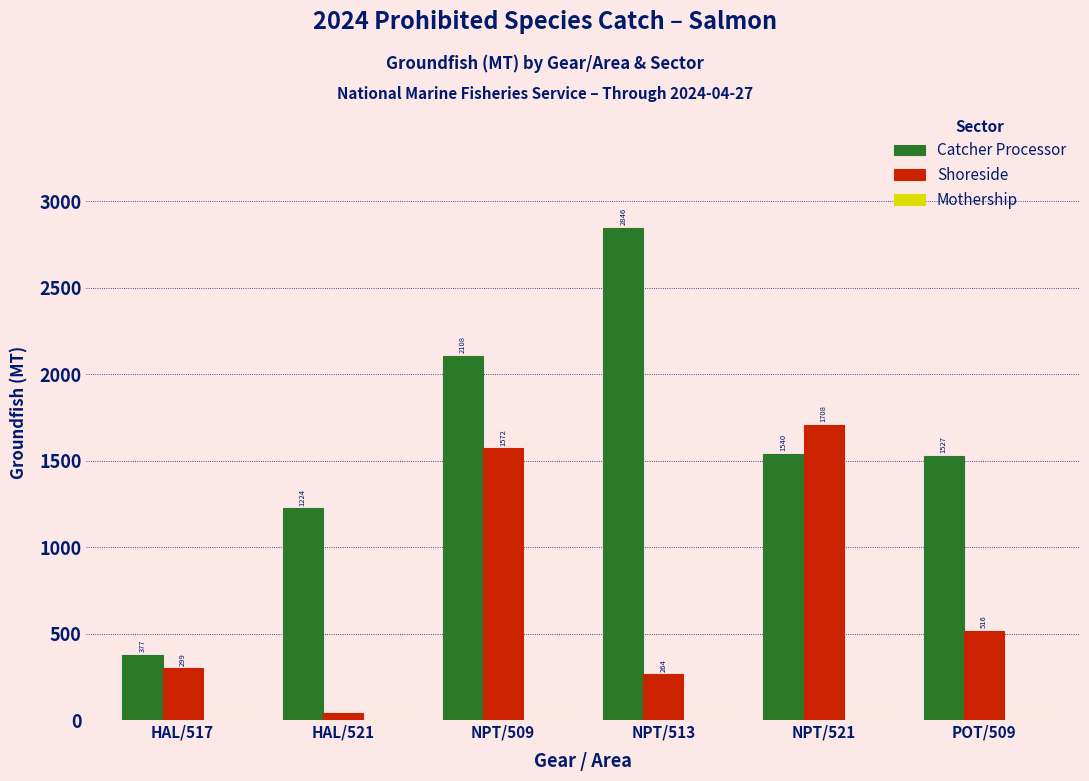

Rank the categories by Catcher Processor value from highest to lowest.

NPT/513, NPT/509, NPT/521, POT/509, HAL/521, HAL/517